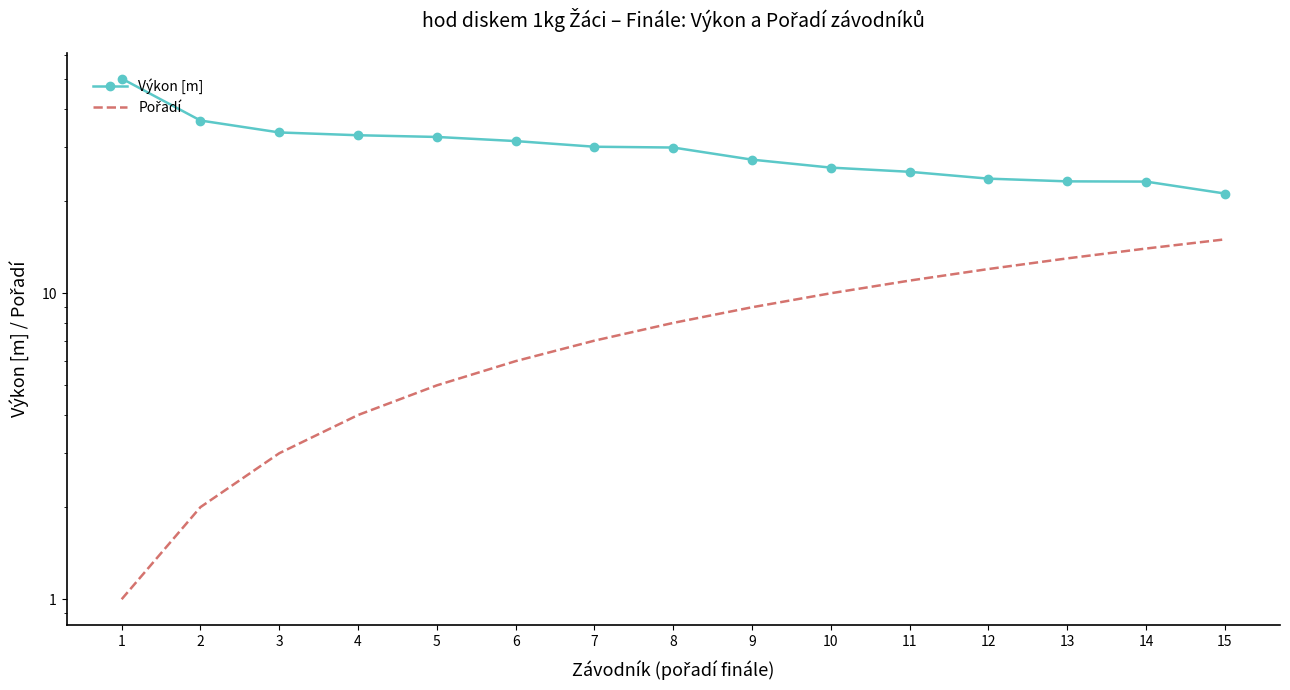

True or false: Výkon [m] and Pořadí cross at least once.

False